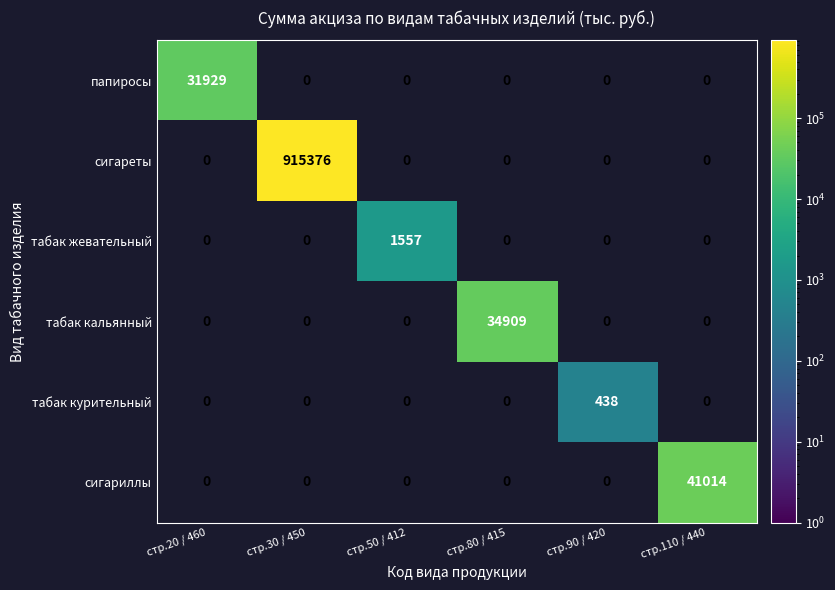

Is it true that табак кальянный equals 34909 at стр.80 / 415?

True